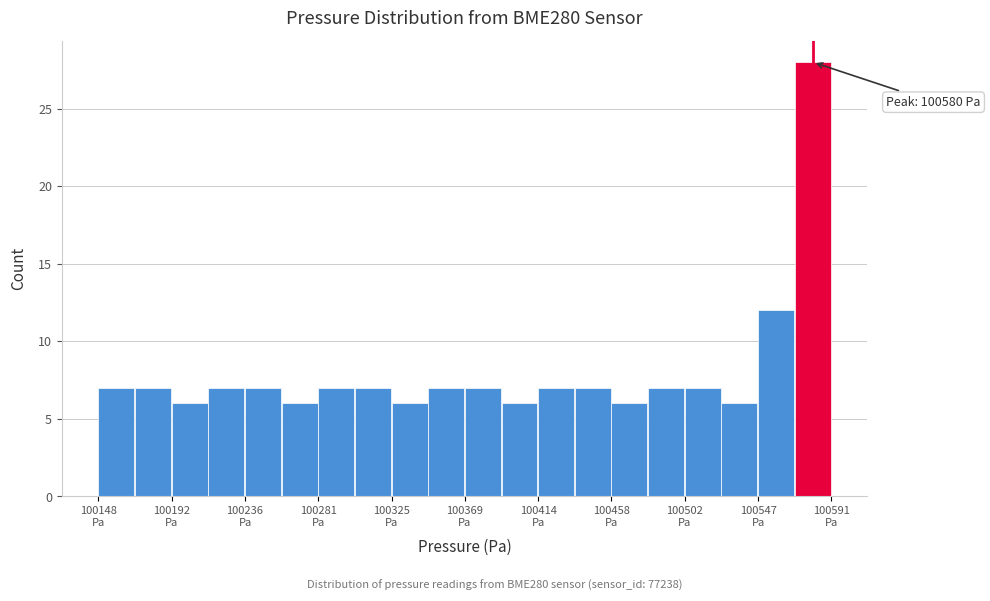

Which range on the x-axis has the tallest bar?

100570 to 100590